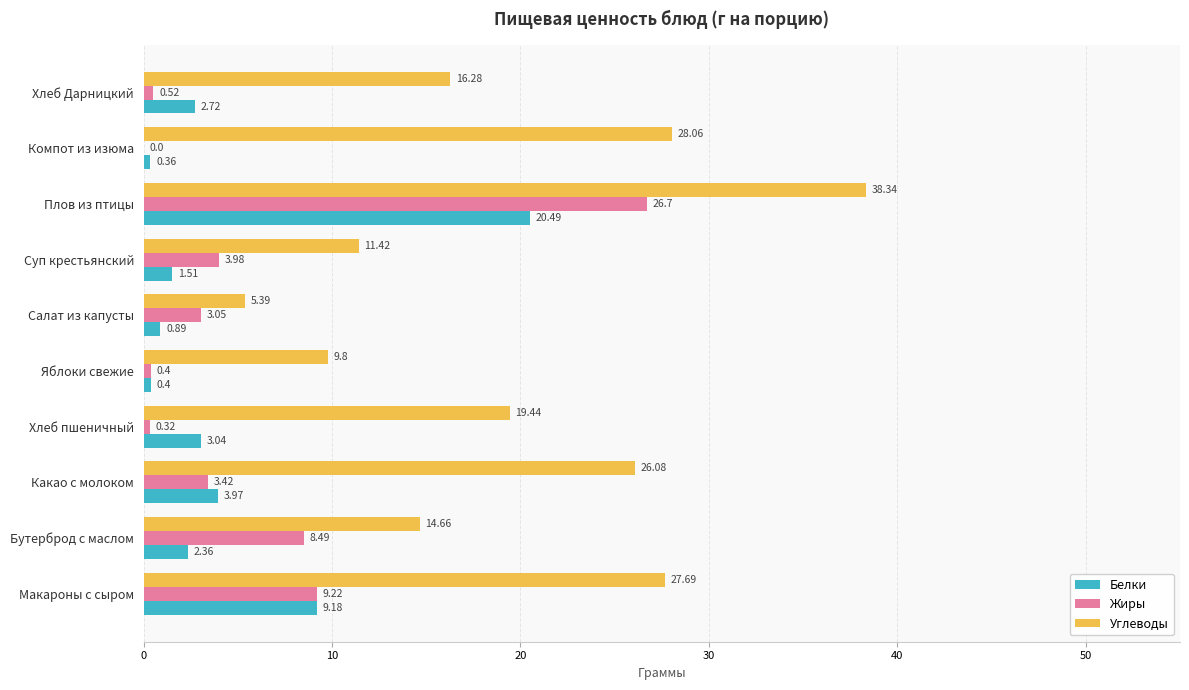

Where is Белки nearest to the value 10?

Макароны с сыром